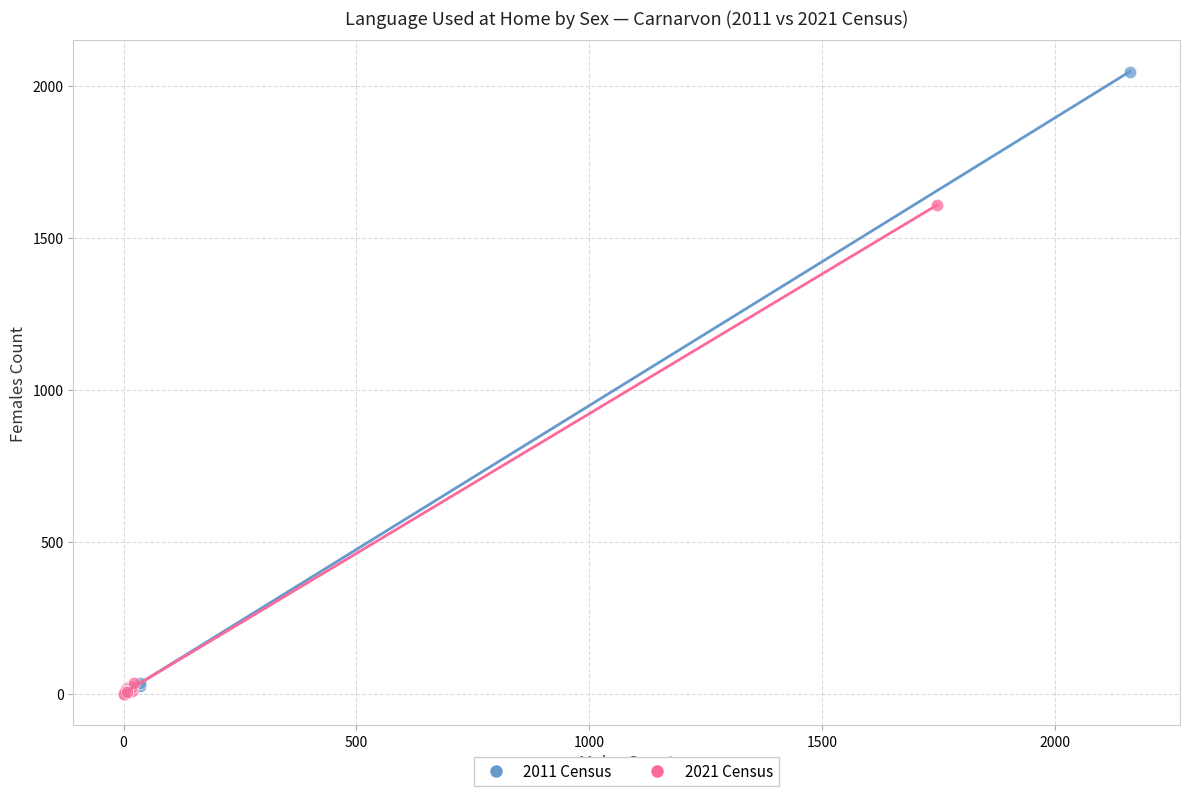

Which series contains the highest Y value?

2011 Census